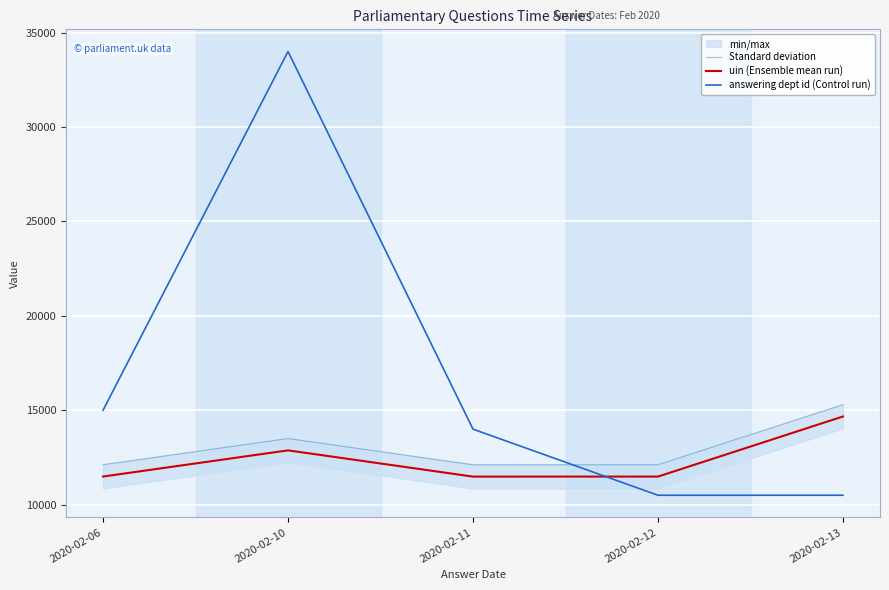

How many interior local peaks does the answering dept id (Control run) series have?

1